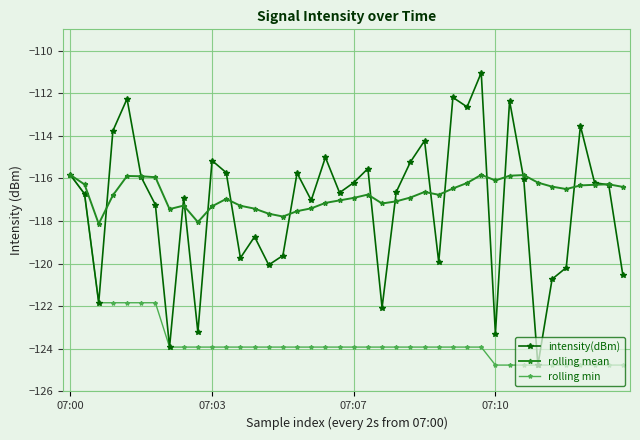

What is the value of the rolling min point at the 4th from the left?

-121.8